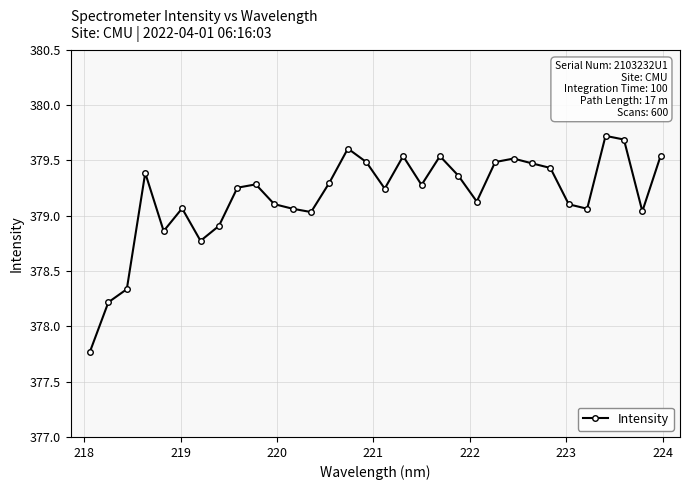

What is the minimum value shown in the chart?

377.8